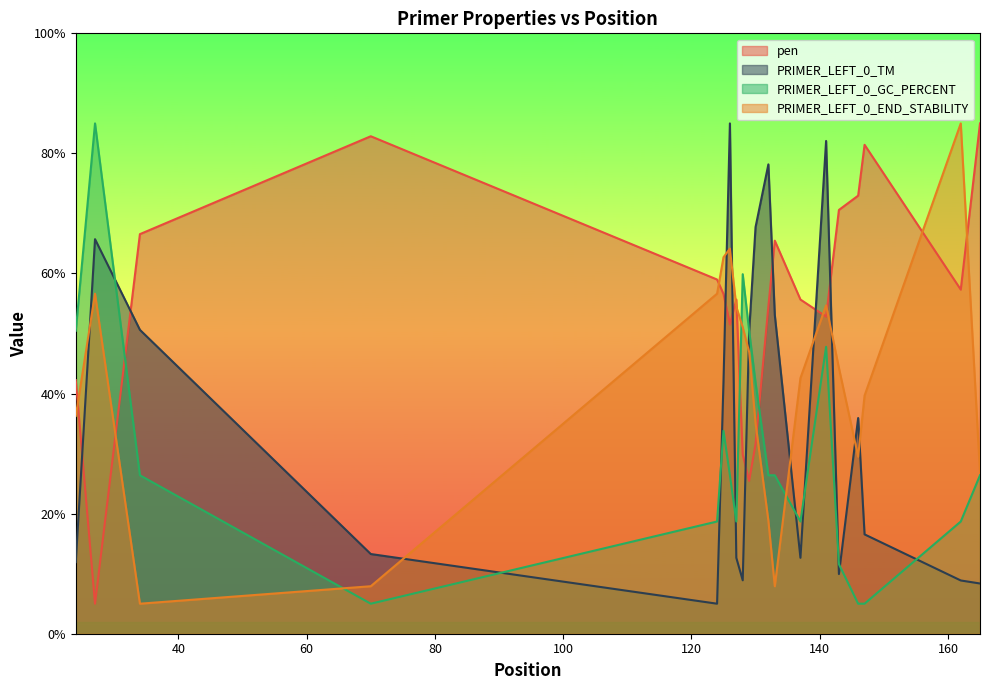

How many times do PRIMER_LEFT_0_END_STABILITY and pen cross each other?

10